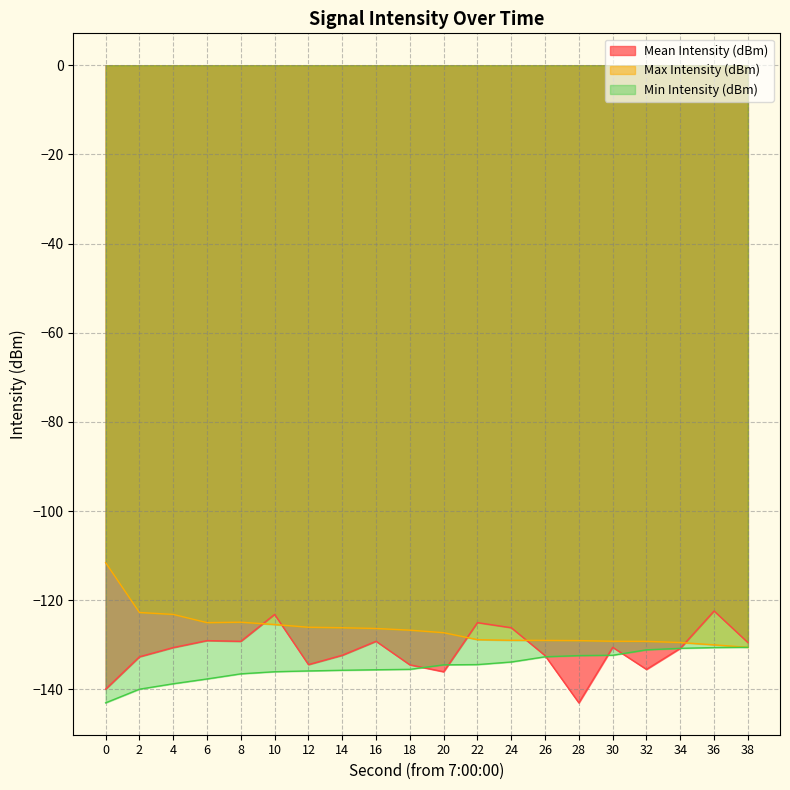

How many lines are shown in the chart?

3